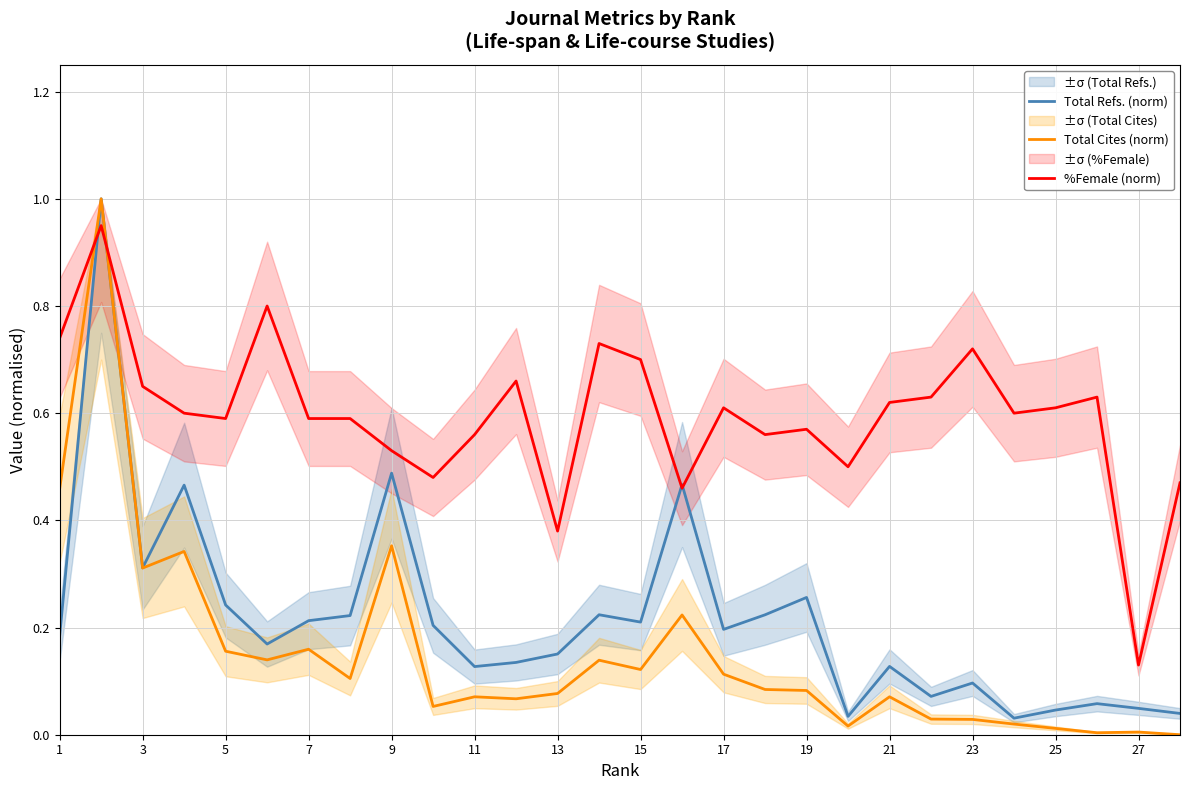

How many intersections are there between %Female (norm) and Total Refs. (norm)?

4